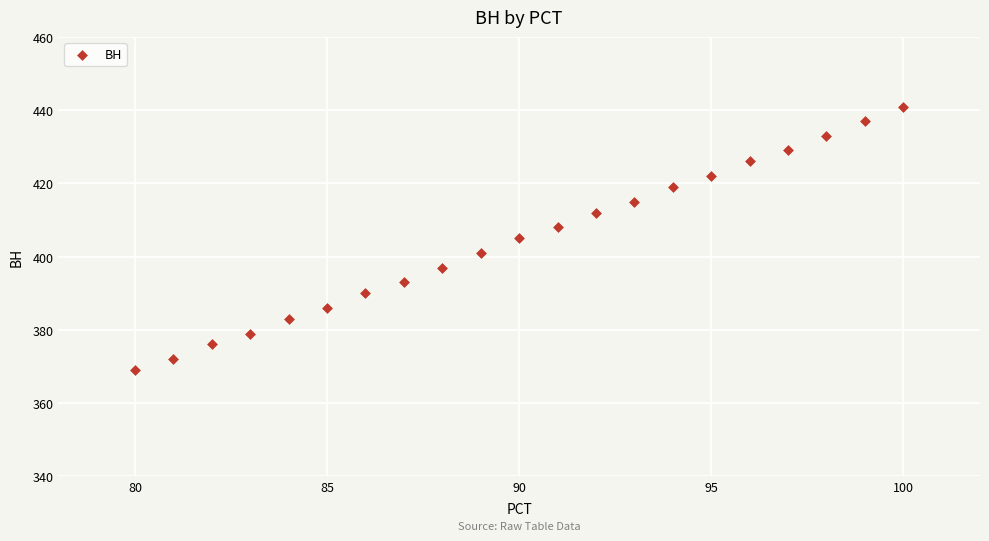

What is the range of Y values (max minus min)?

72